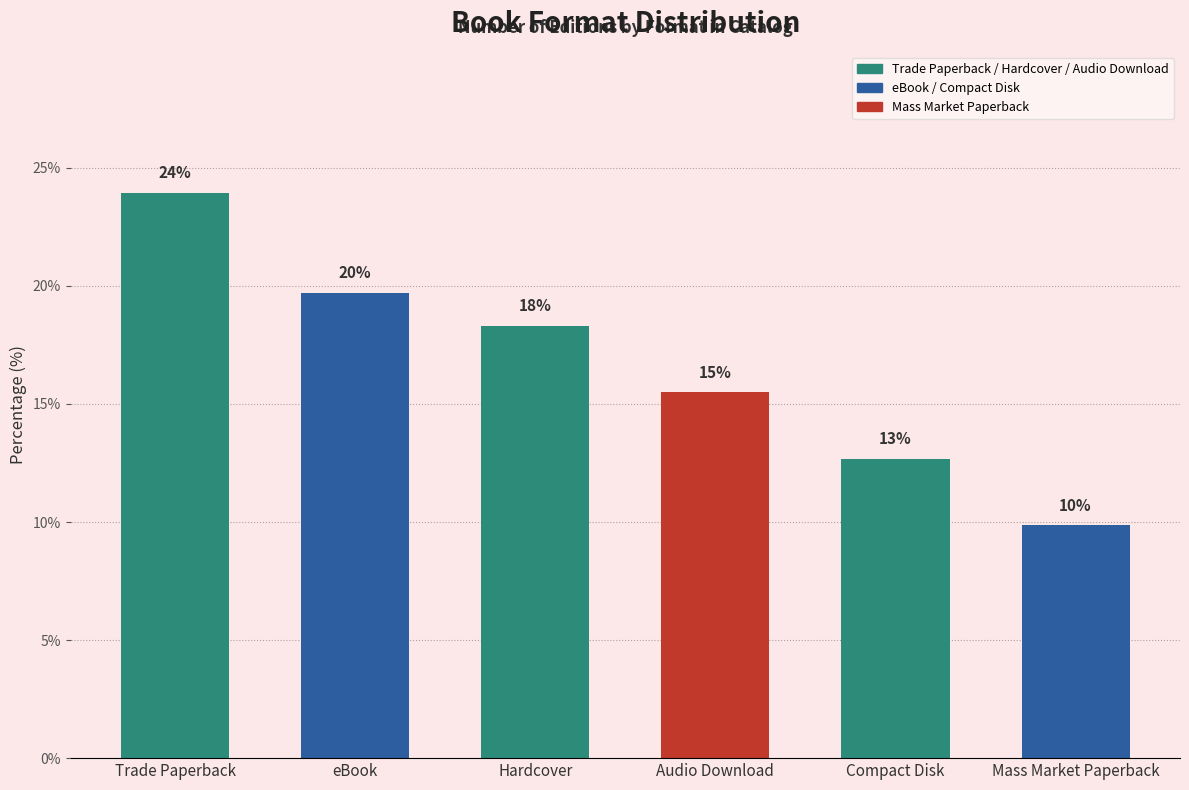

Does the chart contain any negative values?

No